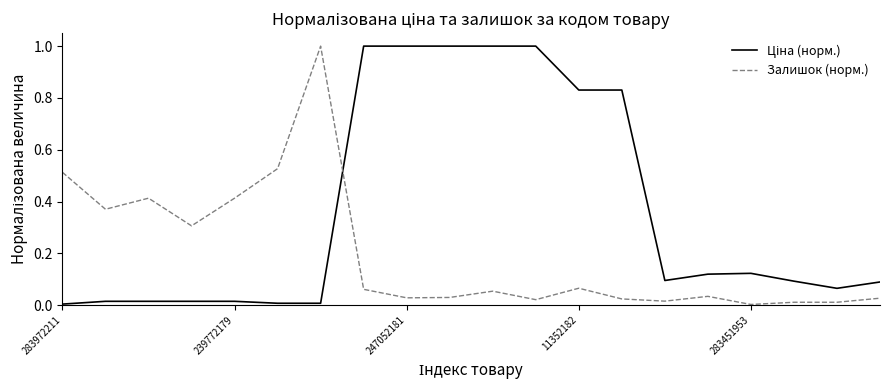

What is the greatest value displayed?

1.0